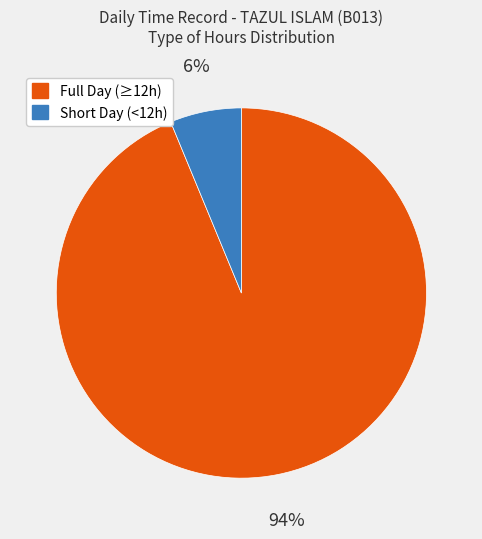

Does any single category account for the majority?

Yes